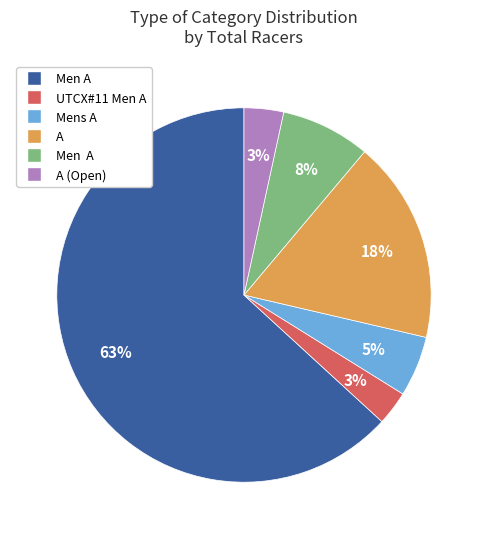

To the nearest percent, what is the average slice percentage?

17%